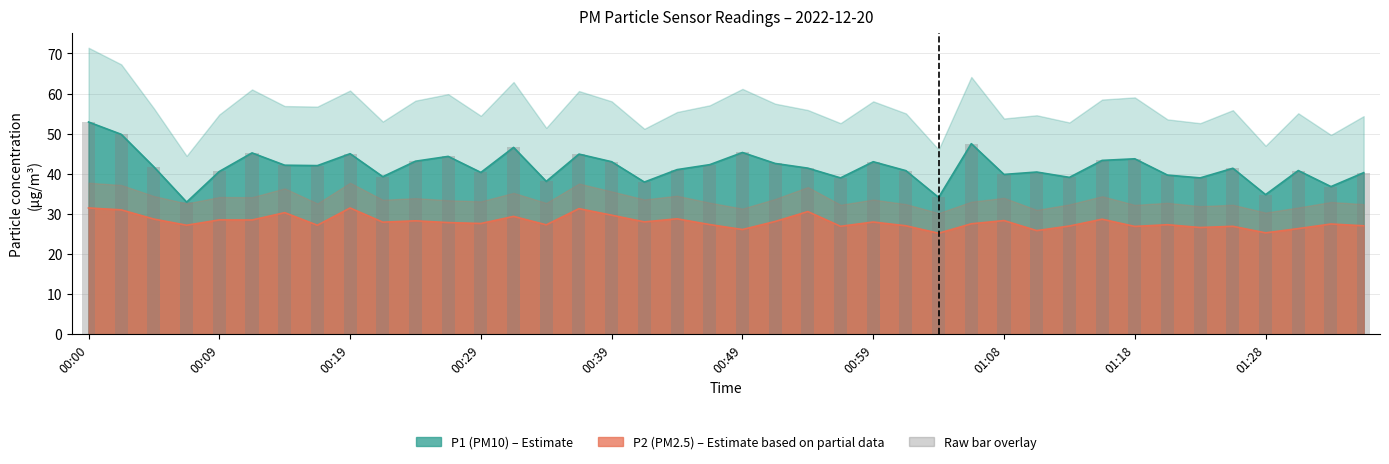

Reading left to right, transcribe all the data shown in this chart.

P1: 00:00=52.9	00:02=49.8	00:05=41.7	00:07=32.9	00:09=40.6	00:12=45.2	00:14=42.1	00:17=42.0	00:19=45.0	00:22=39.3	00:24=43.1	00:27=44.3	00:29=40.3	00:32=46.6	00:34=38.1	00:36=44.9	00:39=43.0	00:41=37.9	00:44=41.0	00:46=42.3	00:49=45.3	00:51=42.6	00:54=41.4	00:56=39.0	00:59=43.0	01:01=40.8	01:03=34.1	01:06=47.5	01:08=39.8	01:11=40.4	01:13=39.1	01:16=43.3	01:18=43.7	01:21=39.7	01:23=39.0	01:26=41.4	01:28=34.8	01:31=40.8	01:33=36.8	01:36=40.3
P2: 00:00=31.5	00:02=31.0	00:05=28.7	00:07=27.2	00:09=28.5	00:12=28.5	00:14=30.3	00:17=27.2	00:19=31.5	00:22=27.9	00:24=28.3	00:27=27.8	00:29=27.6	00:32=29.4	00:34=27.3	00:36=31.3	00:39=29.7	00:41=28.0	00:44=28.8	00:46=27.3	00:49=26.1	00:51=28.1	00:54=30.6	00:56=26.9	00:59=28.0	01:01=27.0	01:03=25.2	01:06=27.5	01:08=28.3	01:11=25.8	01:13=27.0	01:16=28.7	01:18=26.9	01:21=27.3	01:23=26.6	01:26=26.9	01:28=25.3	01:31=26.3	01:33=27.5	01:36=27.0